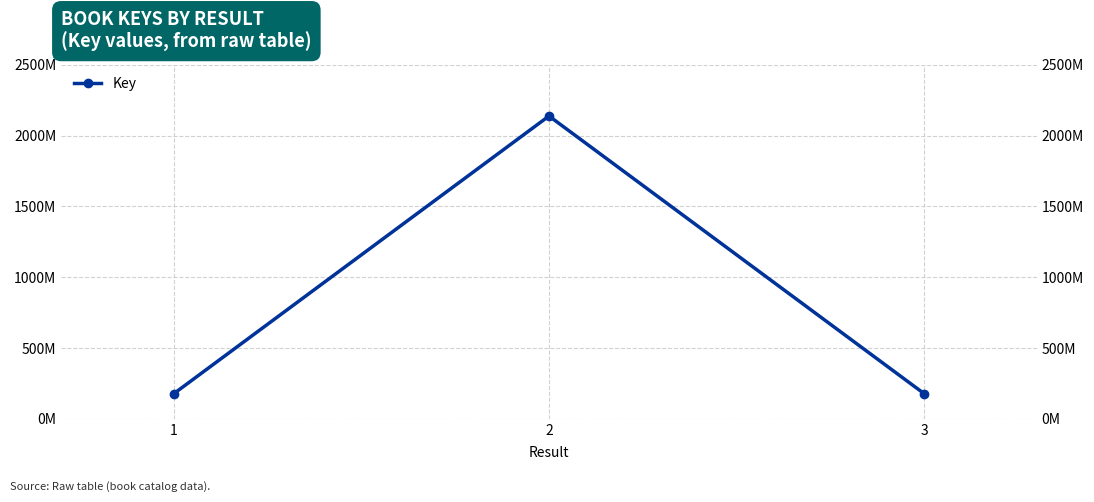

At which label does the data first exceed 176267869?

2